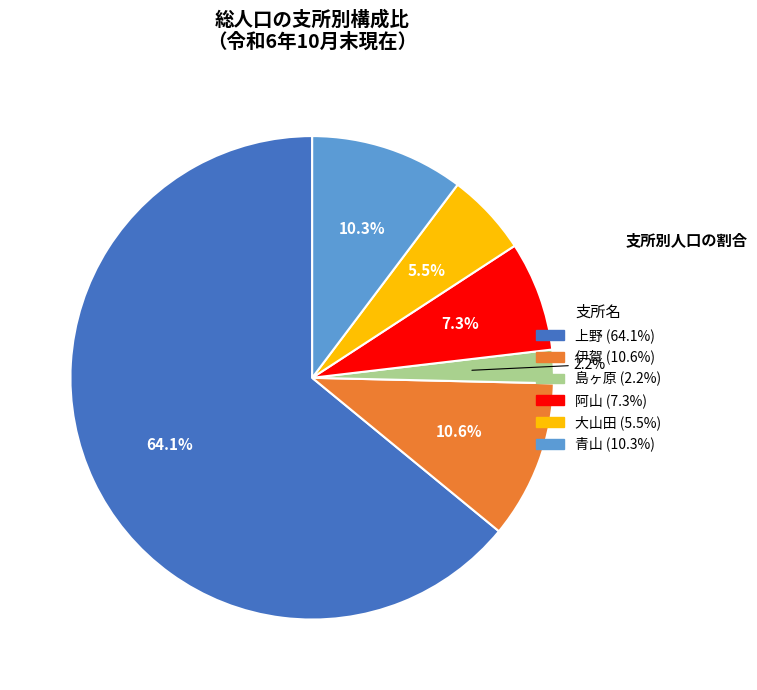

Which slice is the smallest?

島ヶ原